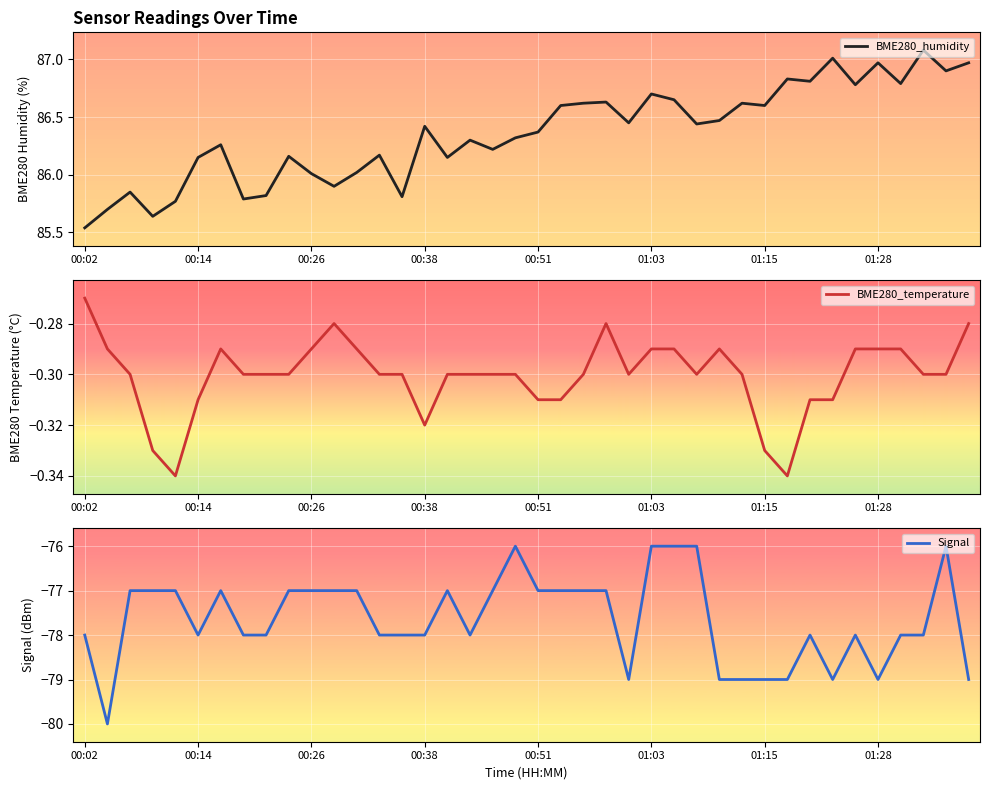

The value of BME280_temperature at 34 is -0.2. True or false?

False